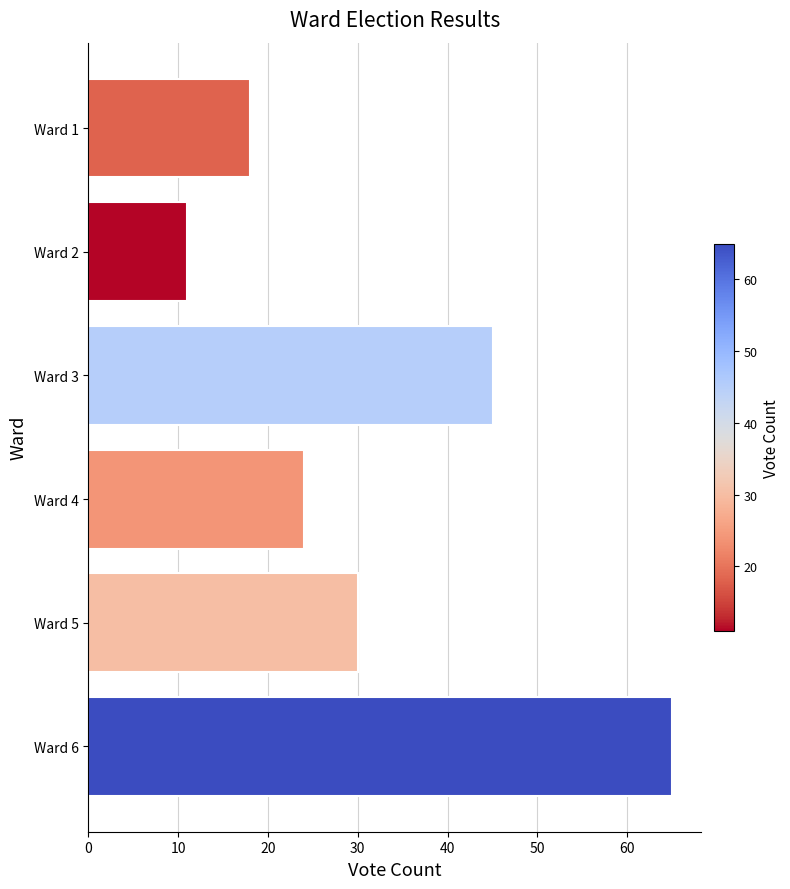

What is the change in value from Ward 1 to Ward 6?

+47